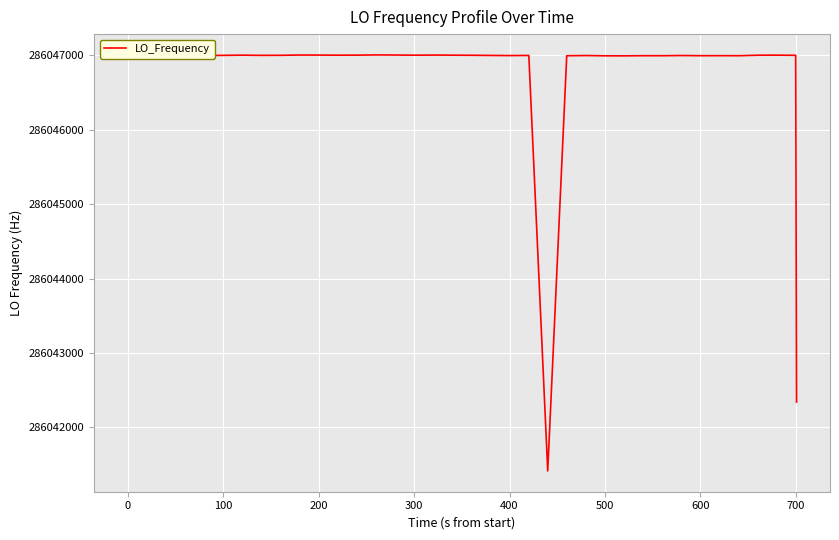

What is the difference between the maximum and minimum values?

5589.8